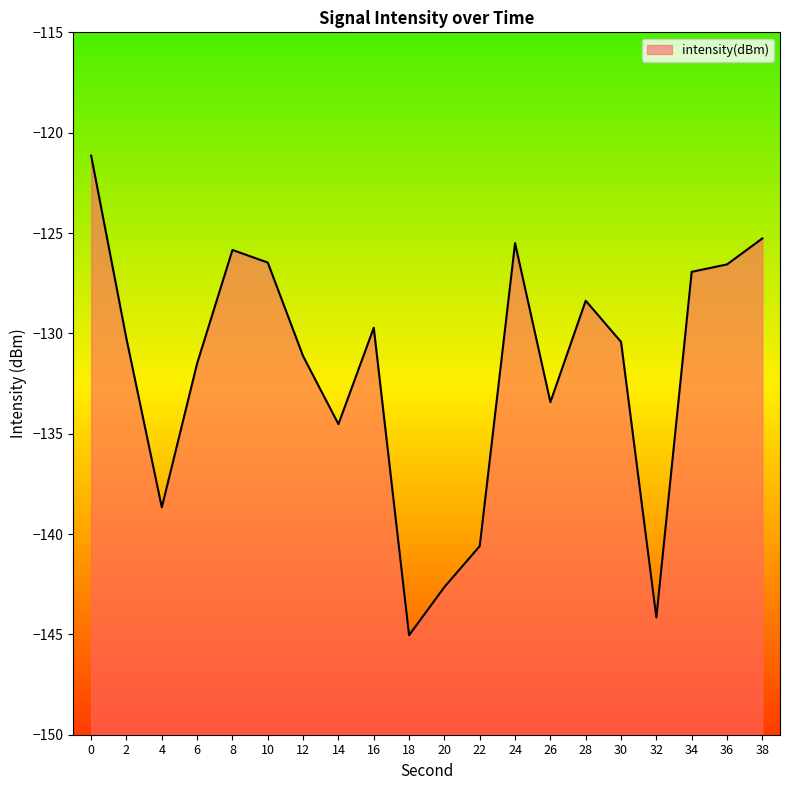

List the labels in order of value, largest first.

0, 38, 24, 8, 10, 36, 34, 28, 16, 2, 30, 12, 6, 26, 14, 4, 22, 20, 32, 18